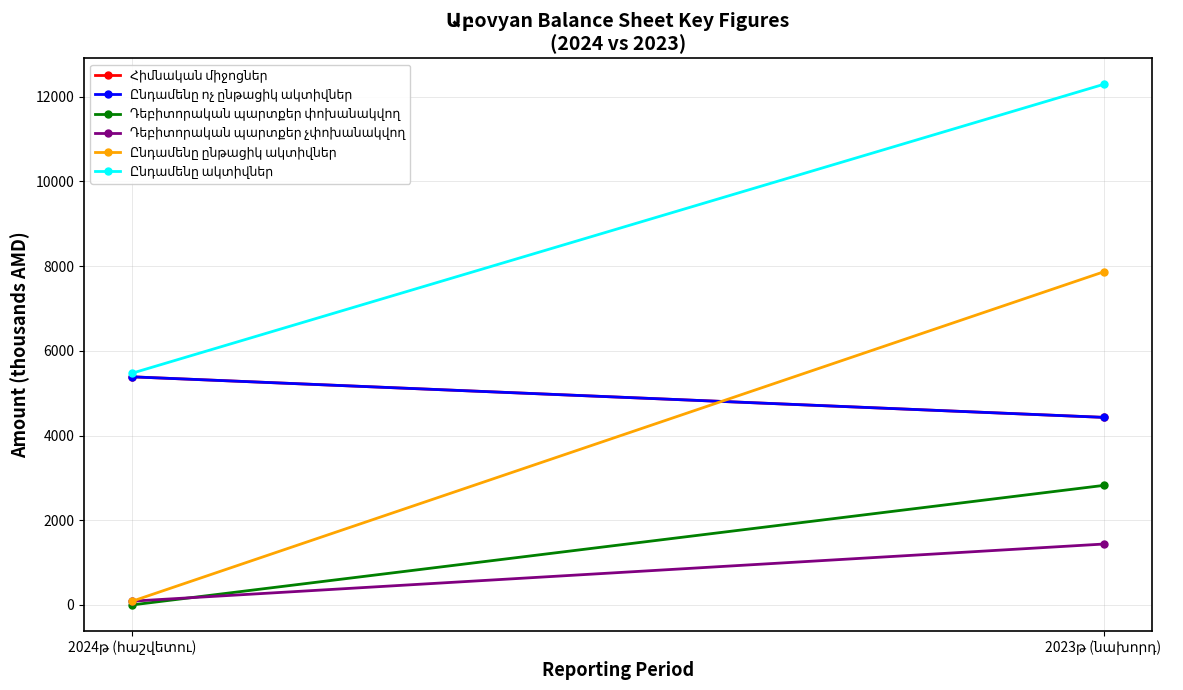

How many values in the Ընդամենը ակտիվներ series exceed 12293?

1